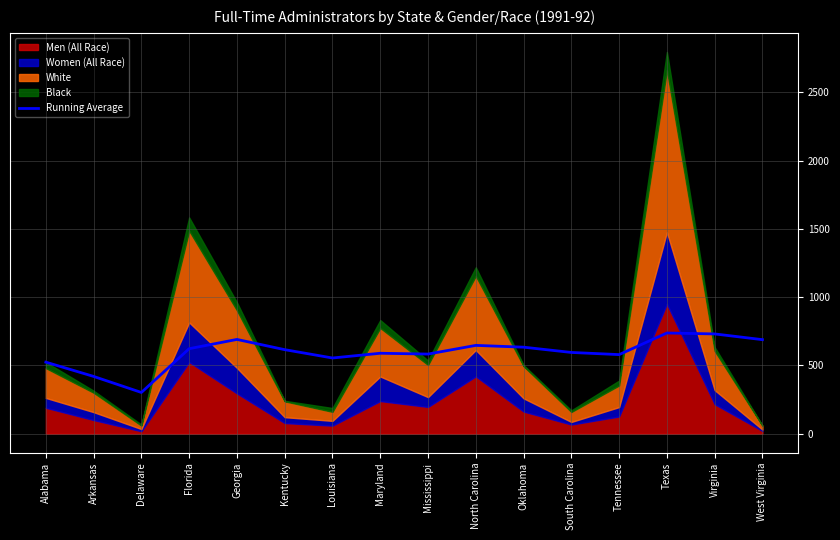

True or false: there are more than 0 points higher than both neighbors.

True